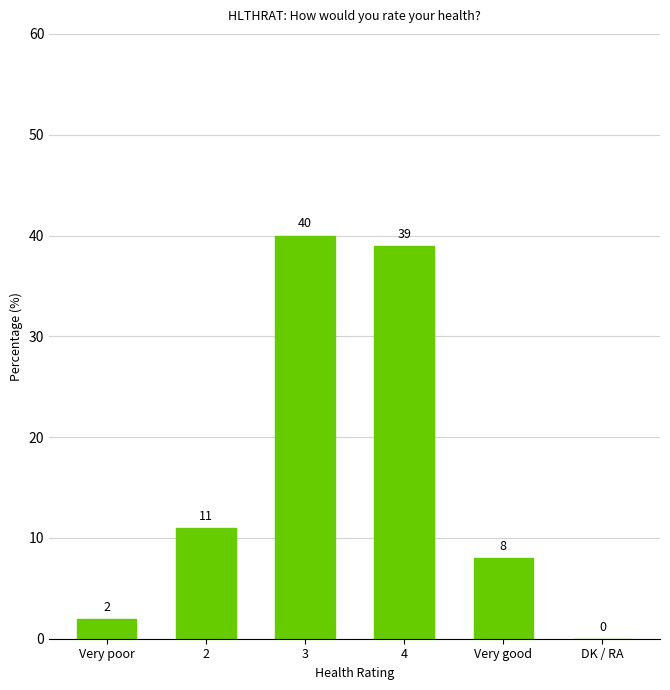

Reading left to right, what are all the values shown in this chart?

Very poor=2	2=11	3=40	4=39	Very good=8	DK / RA=0